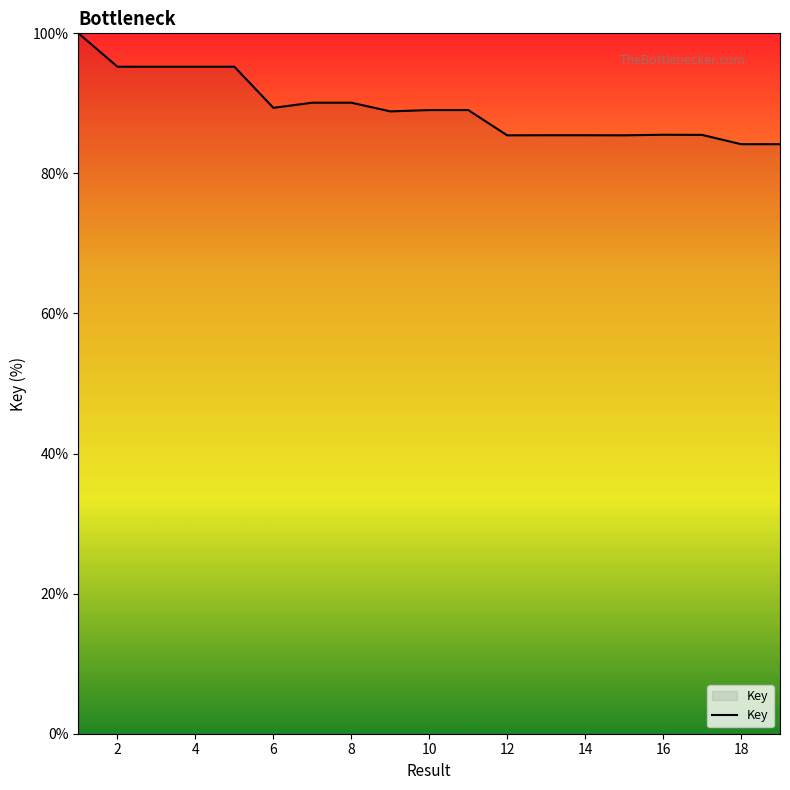

What is the difference between the maximum and minimum values?

15.8